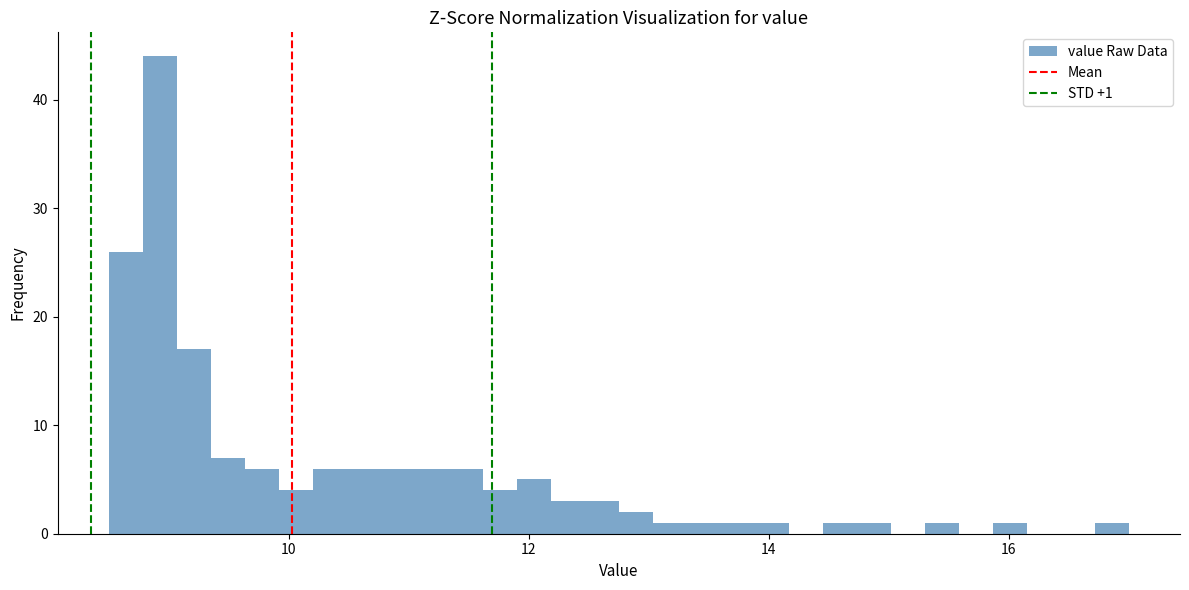

Around what value on the x-axis is the tallest bar? Give the approximate position of its centre, as read against the axis.

9.0